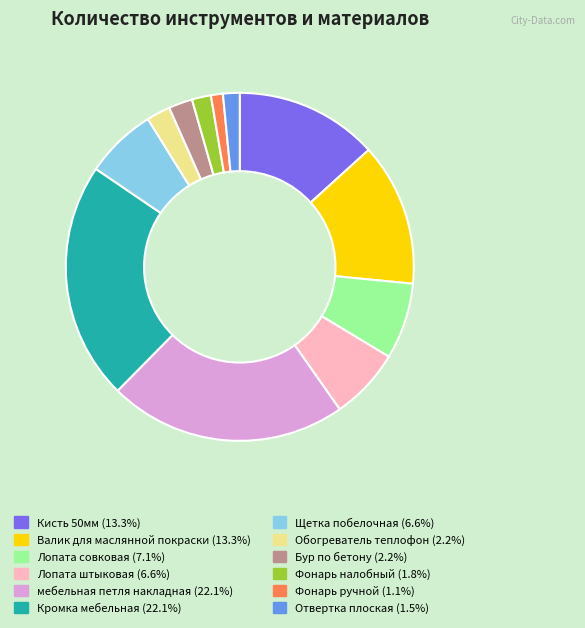

Approximately how many times larger is the value at Лопата штыковая compared to Щетка побелочная?

1.0